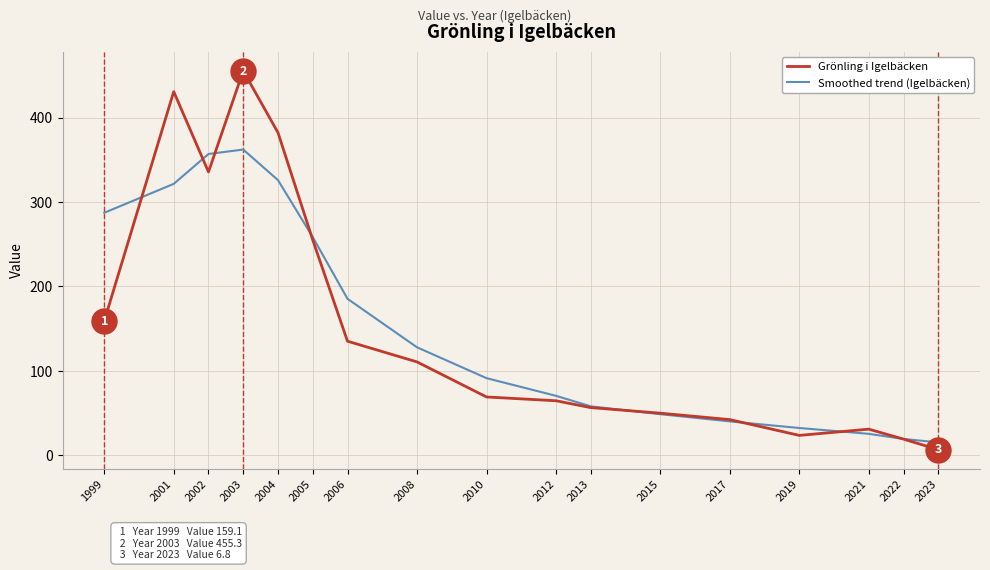

List the series in order of their peak value, lowest first.

Smoothed trend (Igelbäcken), Grönling i Igelbäcken